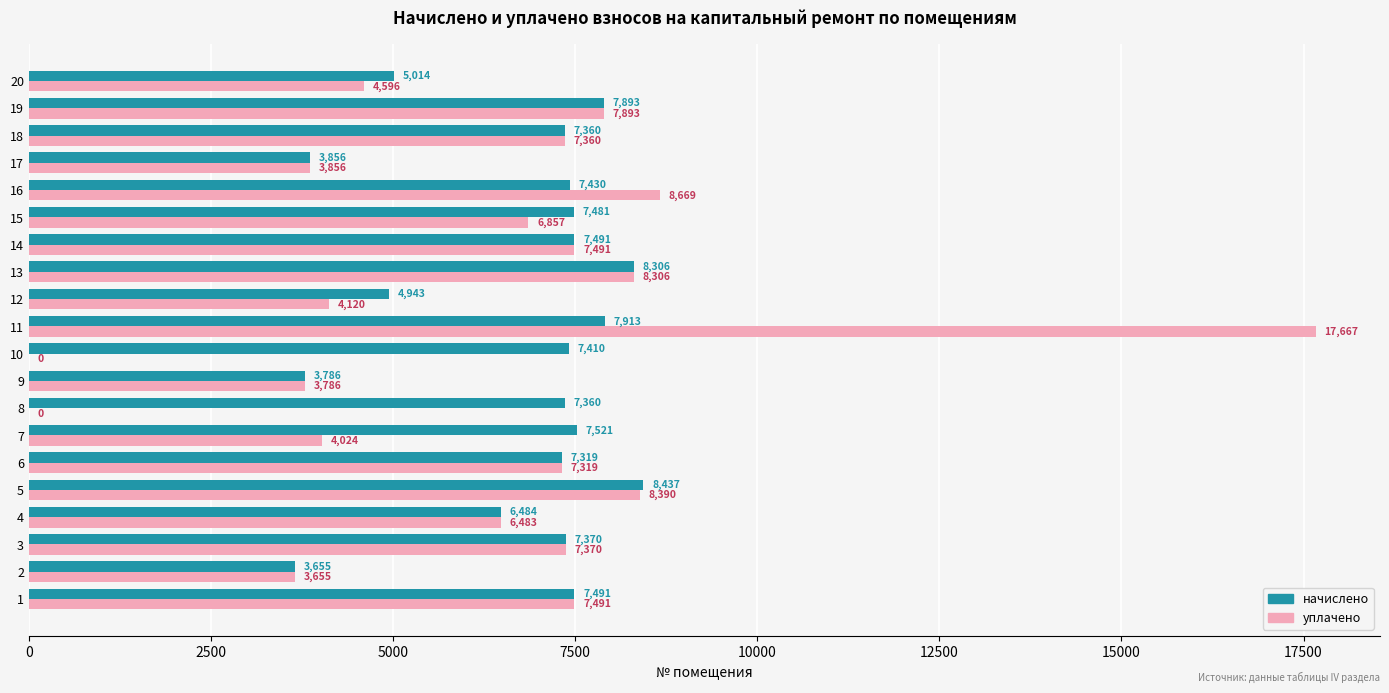

Which series changed the most between 15 and 17?

начислено